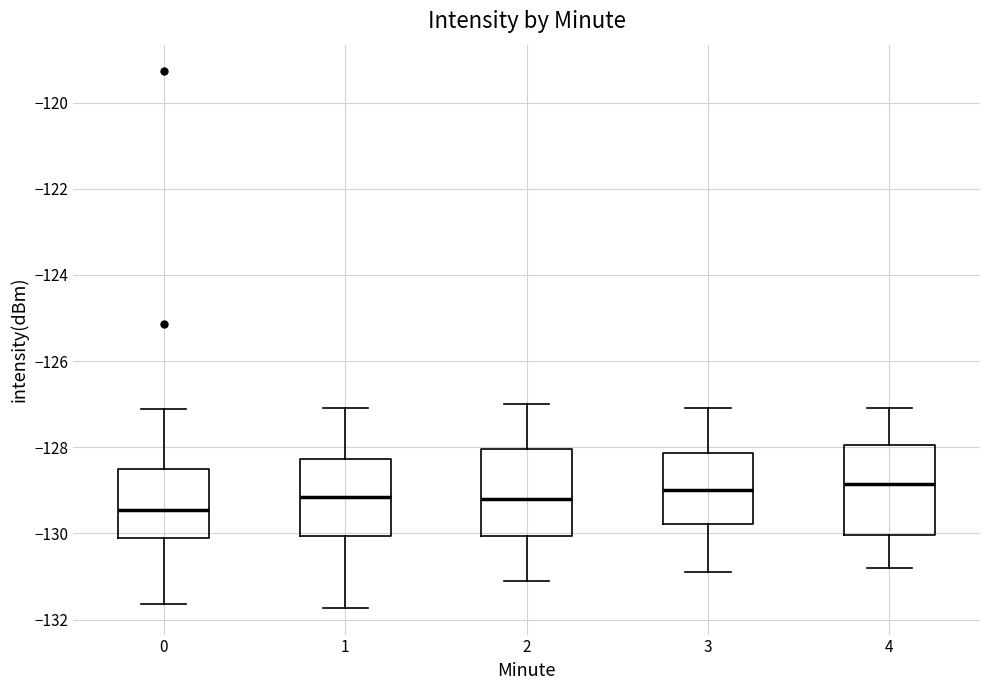

Where does the upper whisker of the box at x = 2 end on the y-axis? The values are not printed on the chart, so give them approximately, as read against the axis.

-127.0